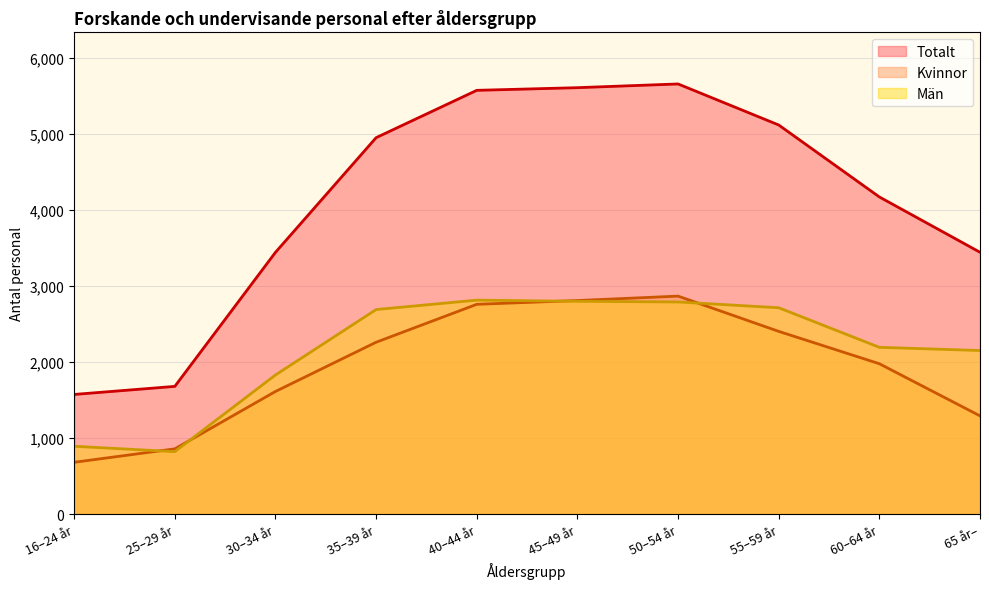

What is the value of the Totalt point at the 4th from the left?

4954